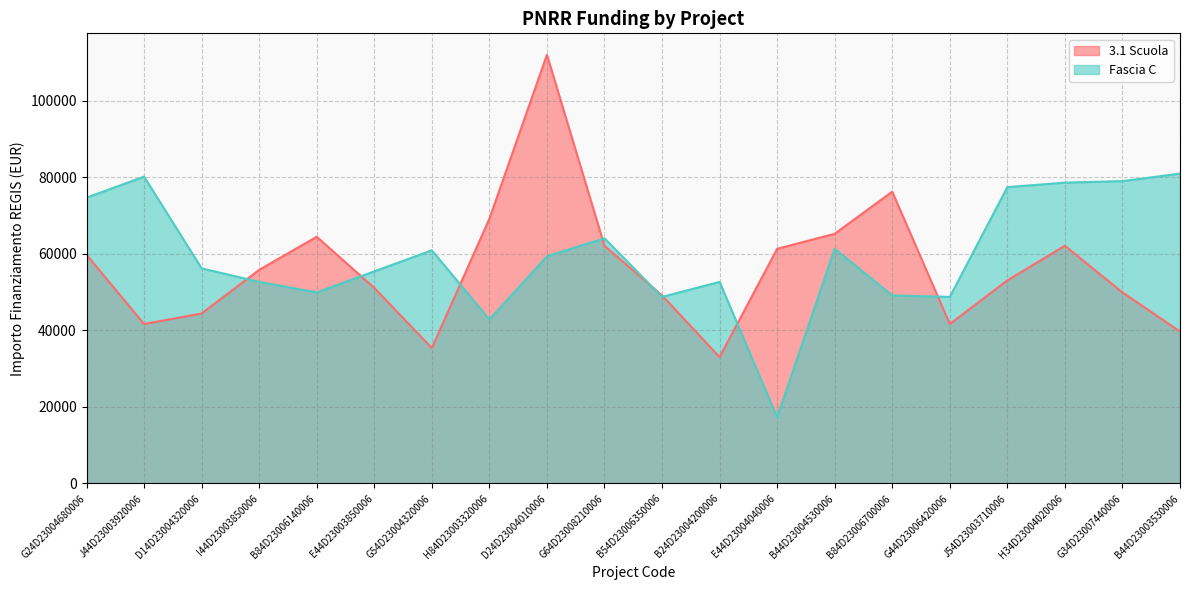

What is the maximum value shown in the chart?

111949.1